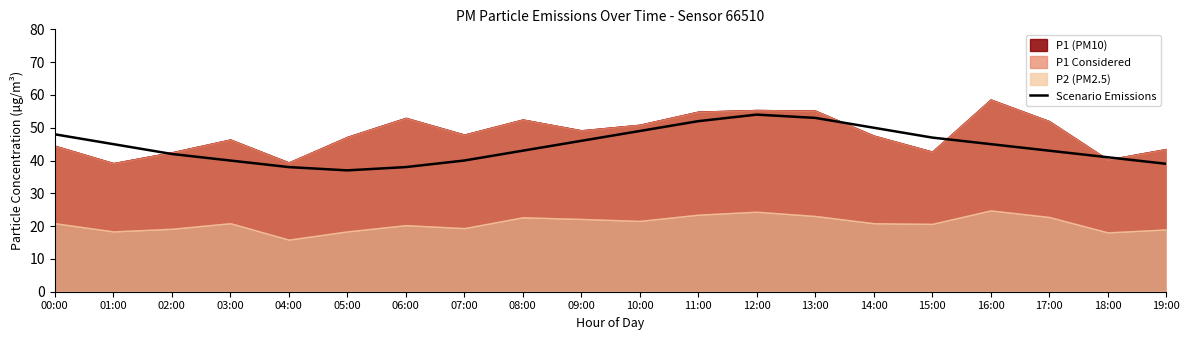

True or false: Scenario Emissions has a value of 27 at 09:00.

False